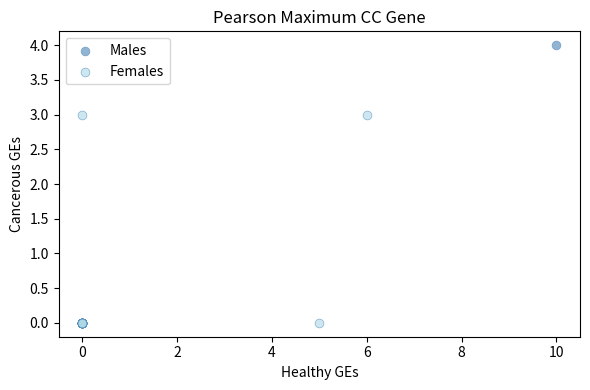

Which series has the largest Y range (max minus min)?

Males